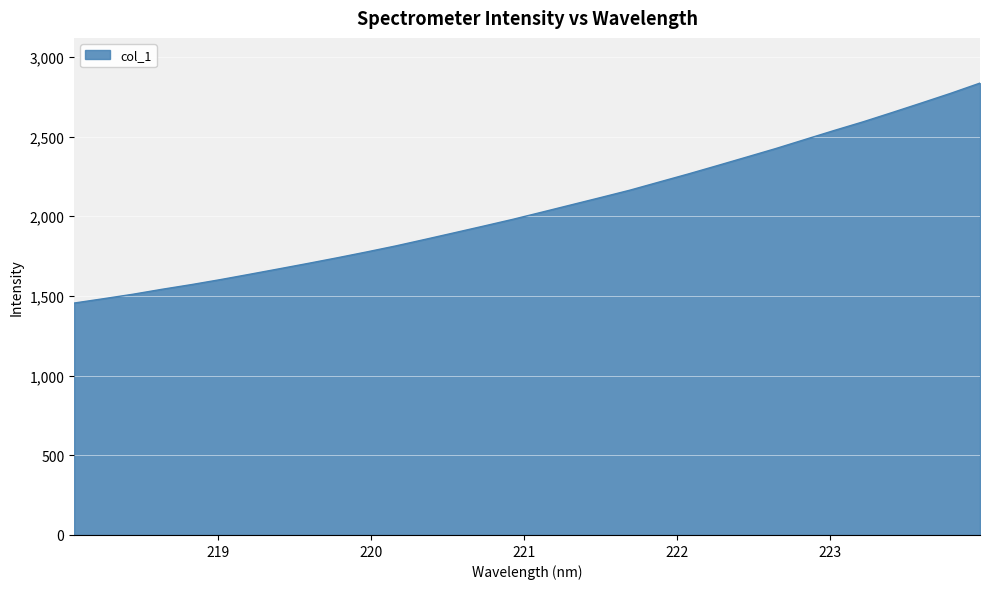

What is the difference between the maximum and minimum values?

1380.4